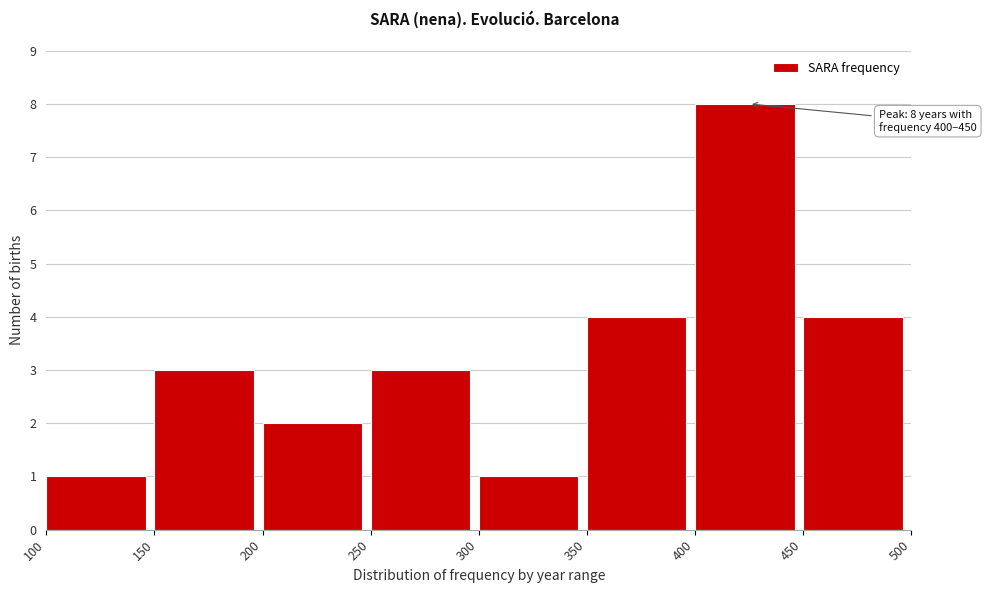

Which range on the x-axis has the tallest bar?

400 to 450